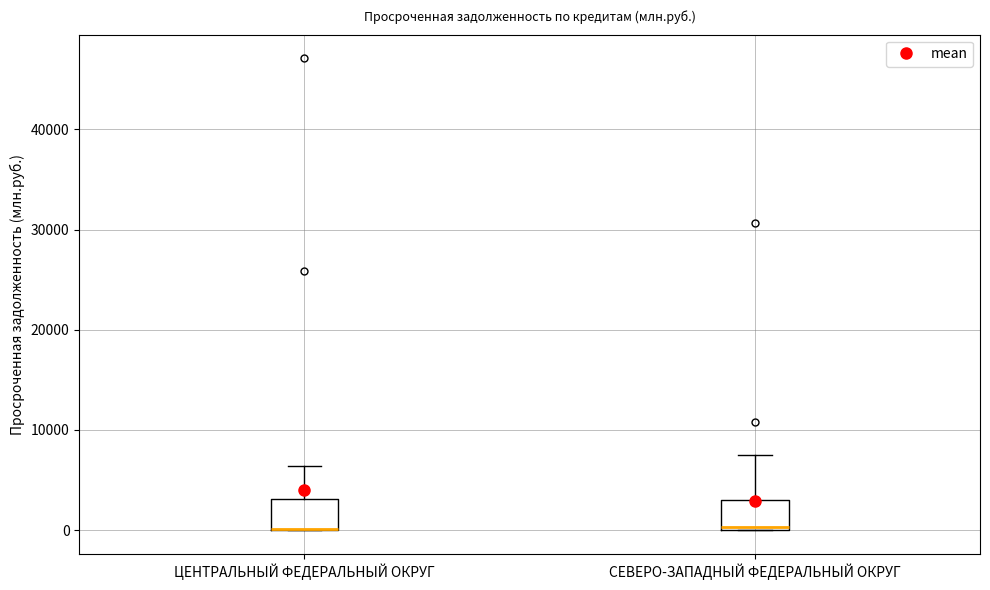

Reading left to right, read every box against the y-axis: the position of its median line, the range the box covers, and the ends of its whiskers. The values are not printed on the chart, so give them approximately, as read against the axis.

ЦЕНТРАЛЬНЫЙ ФЕДЕРАЛЬНЫЙ ОКРУГ: median 0 (drawn on the box's lower edge), box 0 to 3000, whiskers 0 to 6000
СЕВЕРО-ЗАПАДНЫЙ ФЕДЕРАЛЬНЫЙ ОКРУГ: median 0, box 0 to 3000, whiskers 0 to 8000